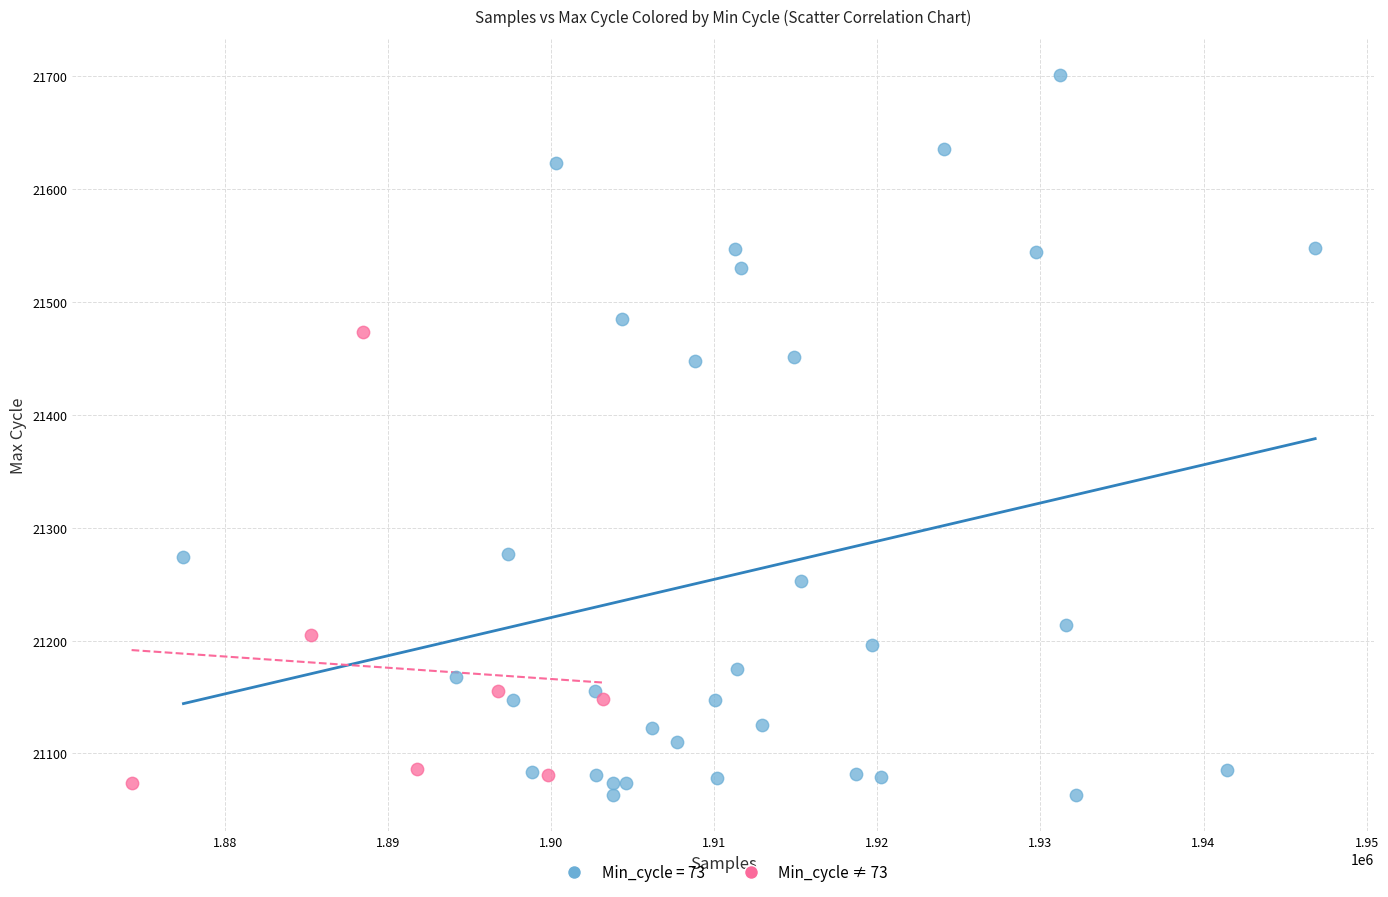

Which series has the largest Y range (max minus min)?

Min_cycle = 73